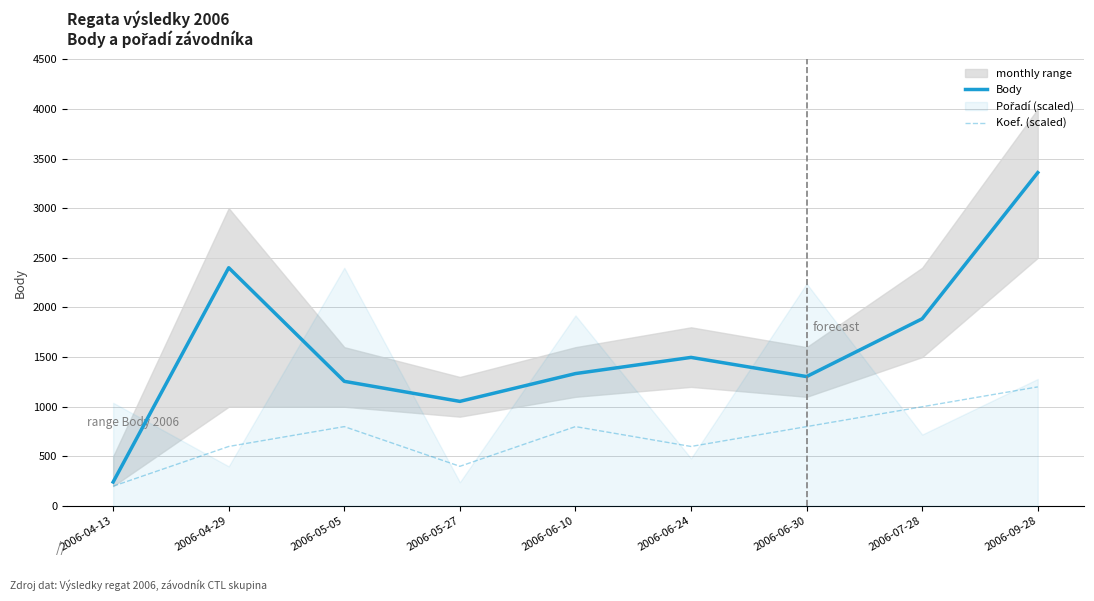

At which category is the sum across all series the highest?

2006-09-28